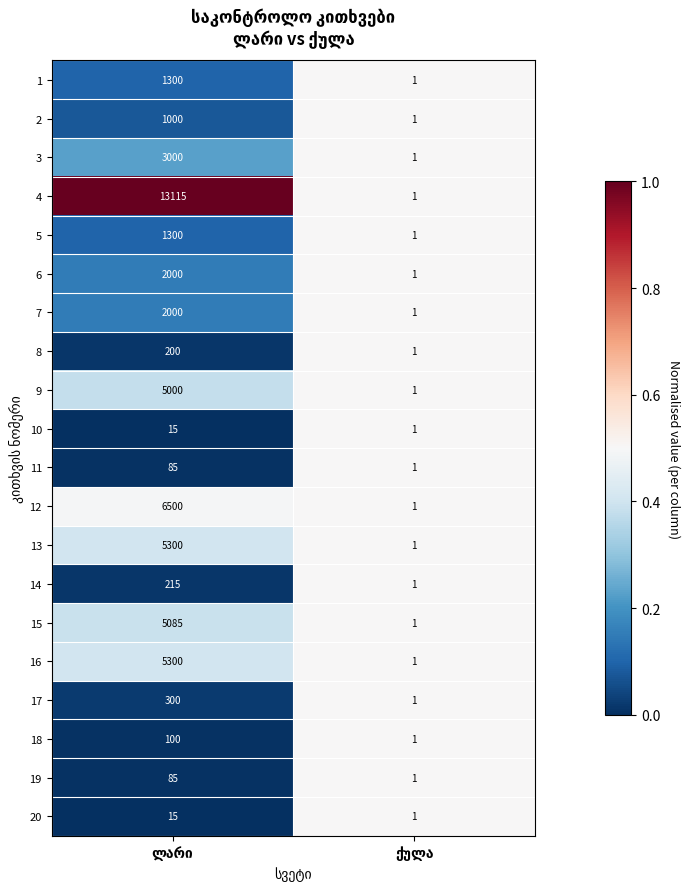

What is the maximum value shown in the chart?

13115